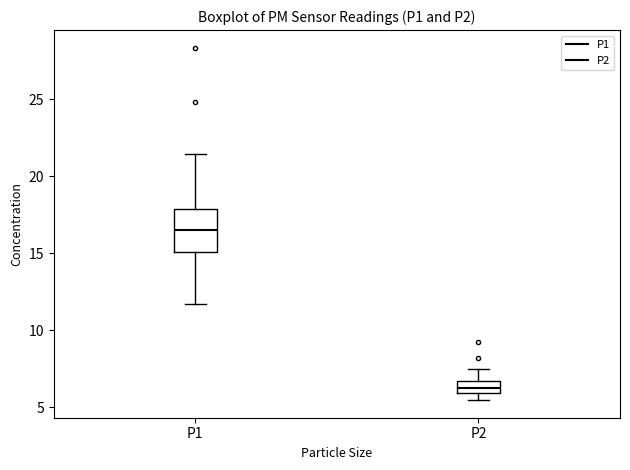

Where is the upper edge of the box for P2 on the y-axis? The values are not printed on the chart, so give them approximately, as read against the axis.

6.5